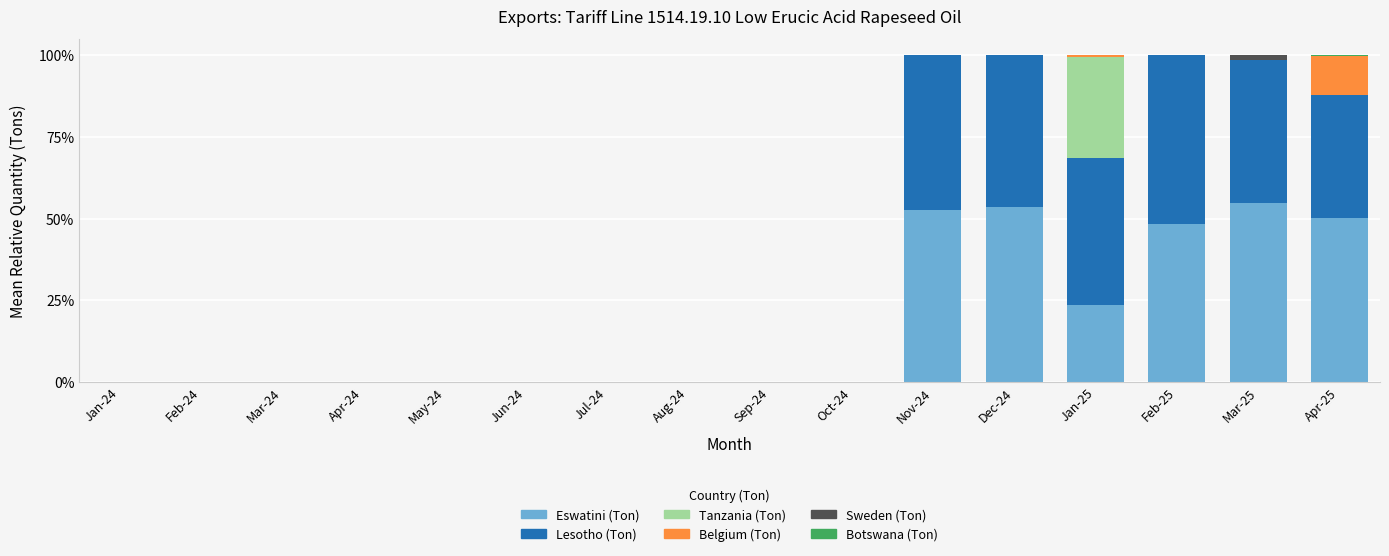

Does the chart contain stacked bars?

Yes